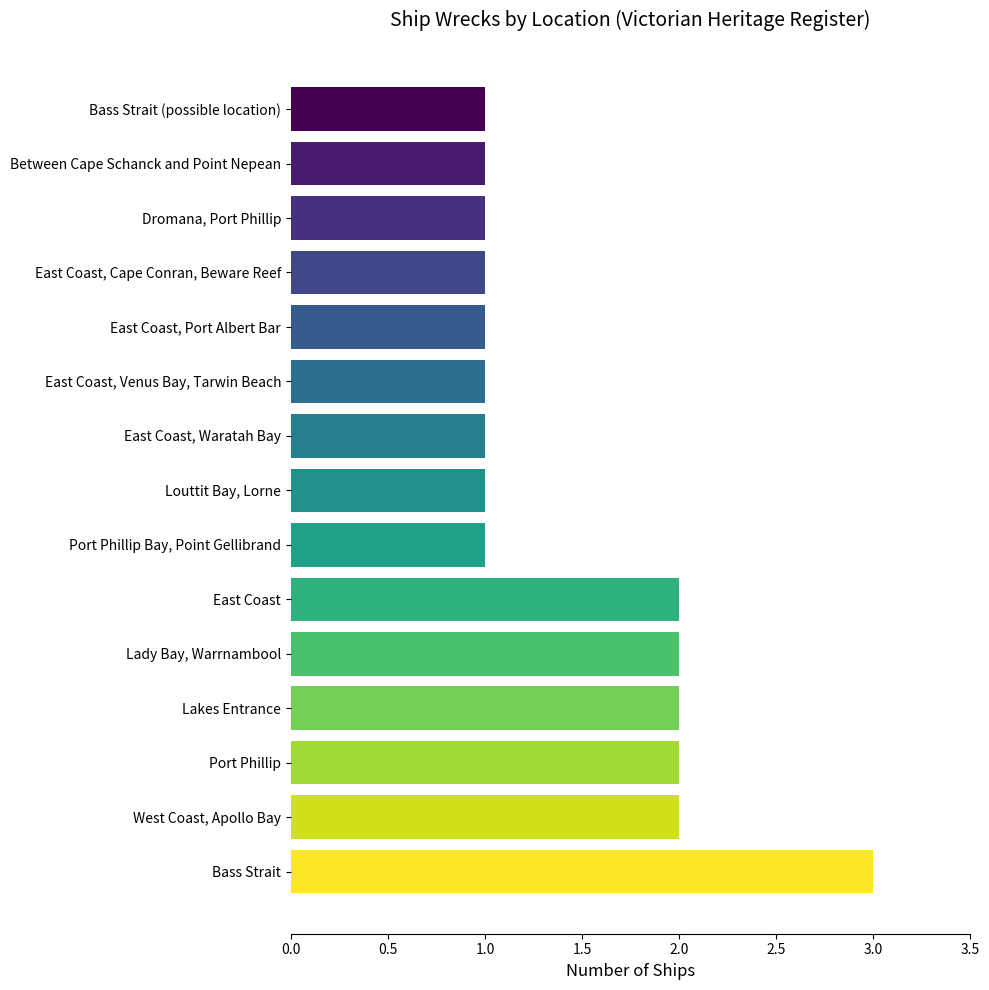

Is it true that the value at East Coast is 3?

False